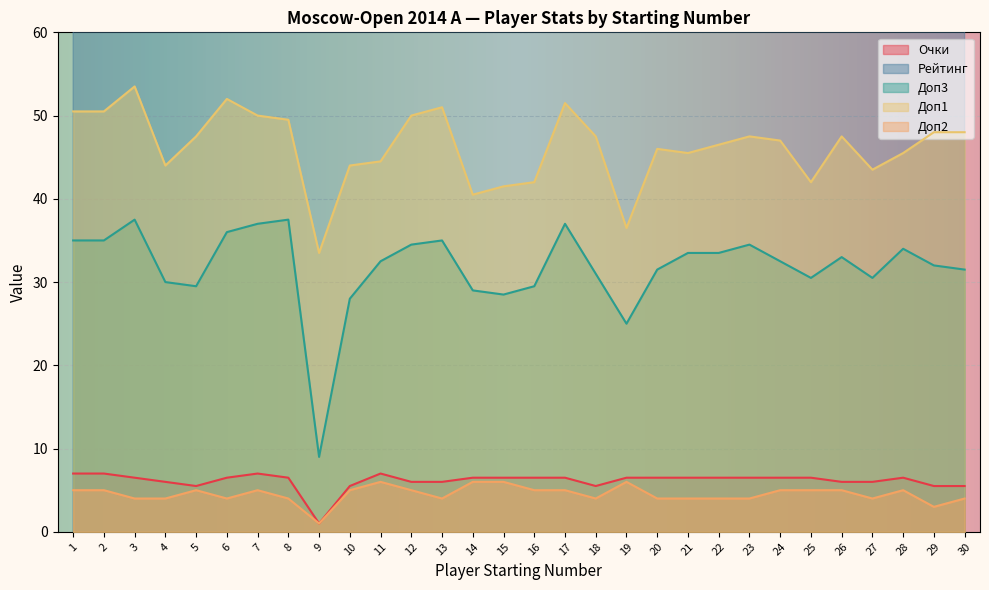

Which series has the largest range (max minus min)?

Рейтинг